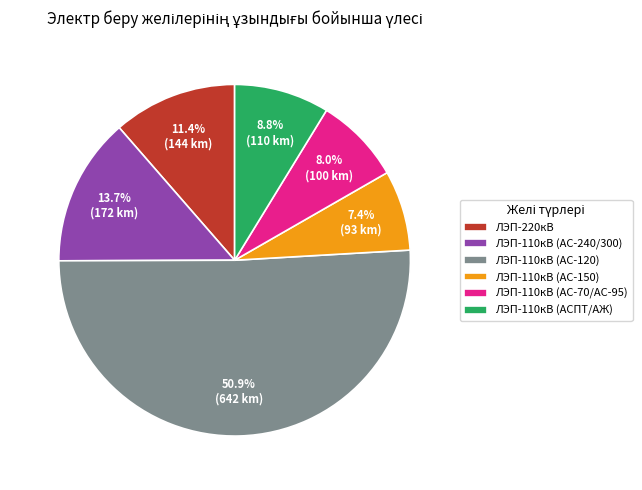

Is it true that ЛЭП-110кВ (АС-150) is 21% of the pie?

False